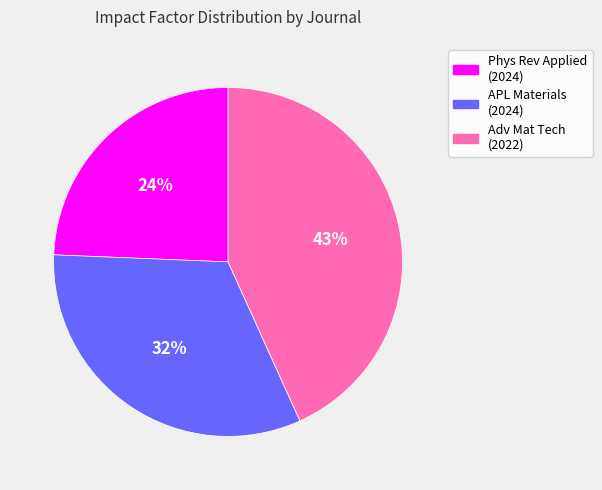

How many segments does this pie chart have?

3